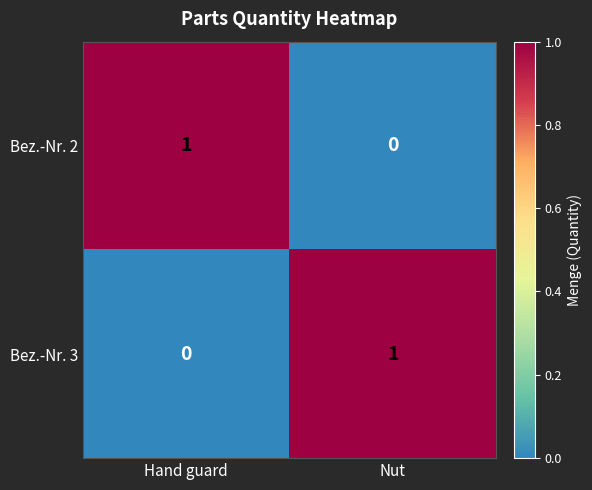

The value of Bez.-Nr. 2 at Nut is -1. True or false?

False